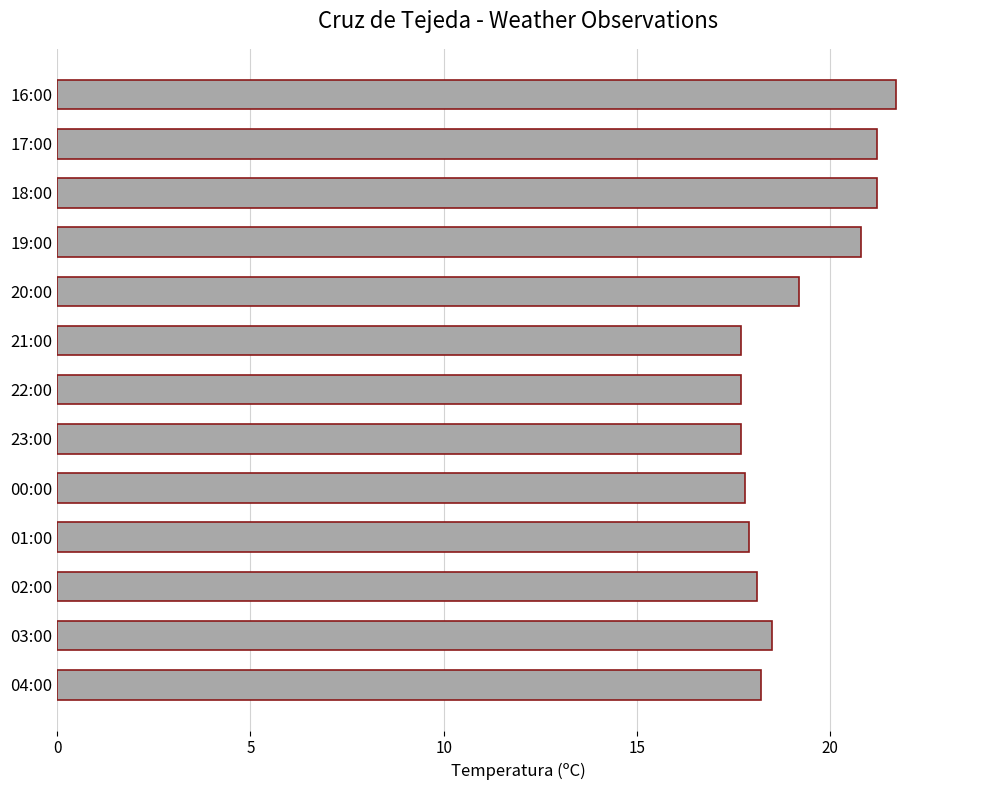

Is it true that the value at 01:00 is 17.9?

True